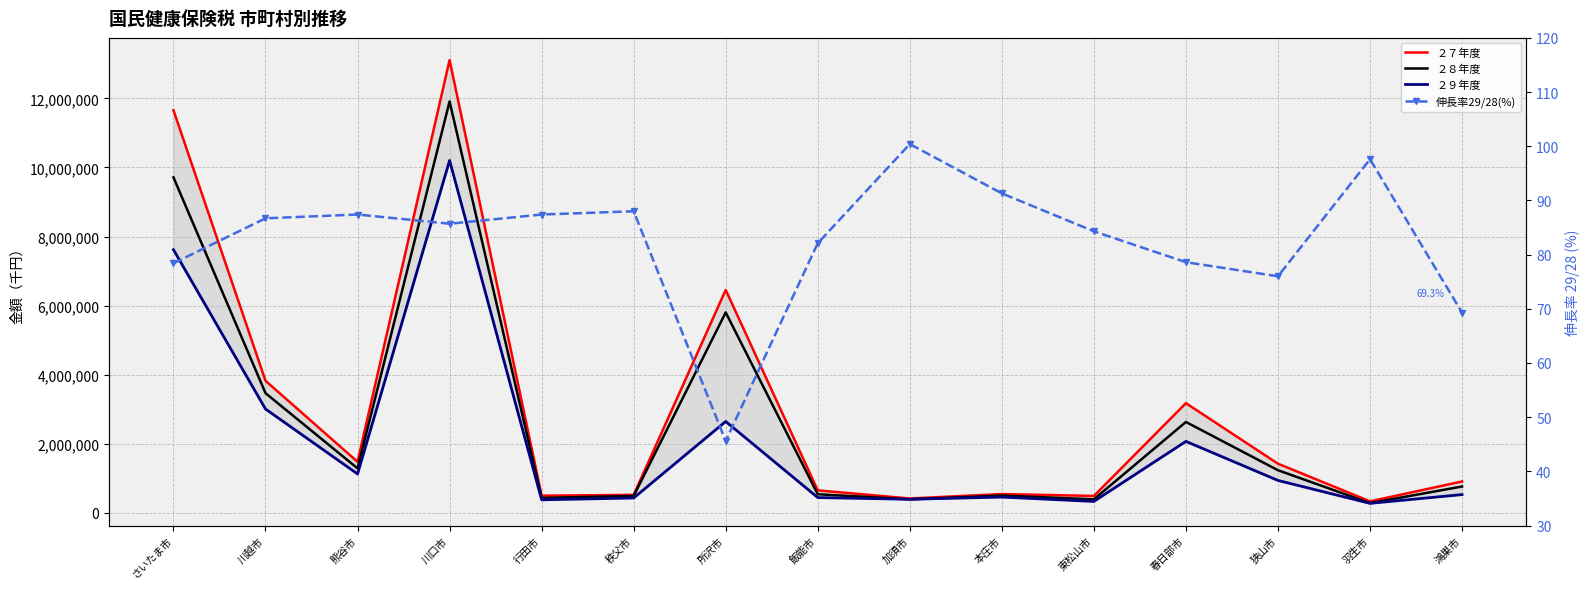

At which category does the chart reach its minimum across all series?

所沢市